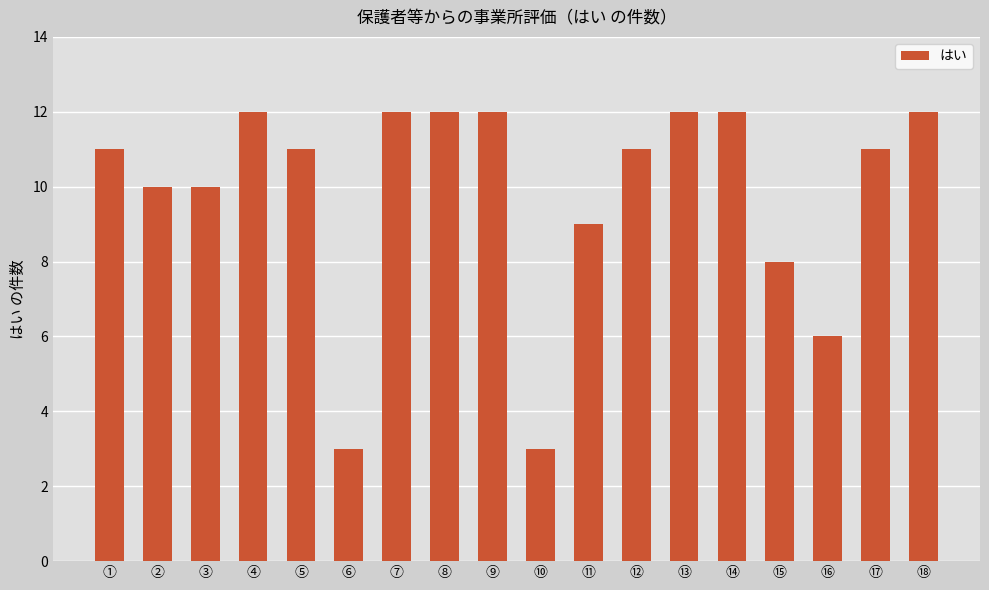

What is the sum of all values?

177